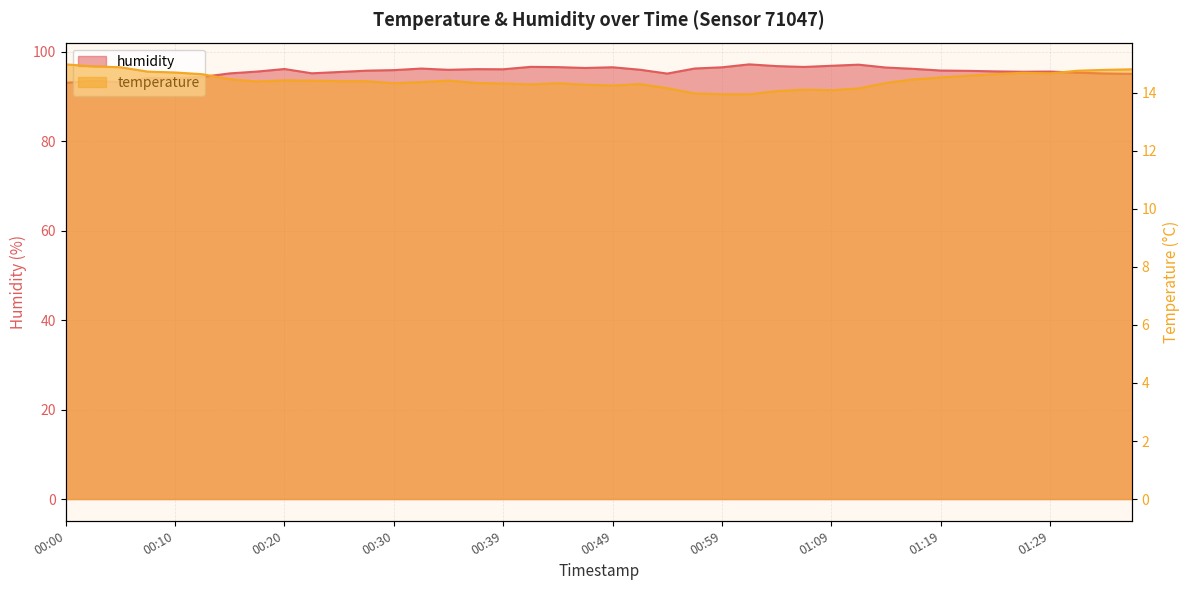

Reading left to right, what are all the values shown in this chart?

temperature: 15.0	14.9	14.9	14.7	14.7	14.6	14.5	14.4	14.4	14.4	14.4	14.4	14.3	14.4	14.4	14.3	14.3	14.3	14.3	14.3	14.2	14.3	14.2	14.0	13.9	13.9	14.1	14.1	14.1	14.2	14.3	14.5	14.5	14.6	14.6	14.7	14.7	14.8	14.8	14.8
humidity: 93.0	93.5	93.2	94.1	94.0	94.4	95.2	95.6	96.1	95.2	95.5	95.8	95.9	96.2	96.0	96.1	96.1	96.6	96.5	96.4	96.5	96.0	95.1	96.2	96.5	97.2	96.8	96.6	96.8	97.1	96.5	96.2	95.8	95.7	95.6	95.5	95.6	95.3	95.1	95.0